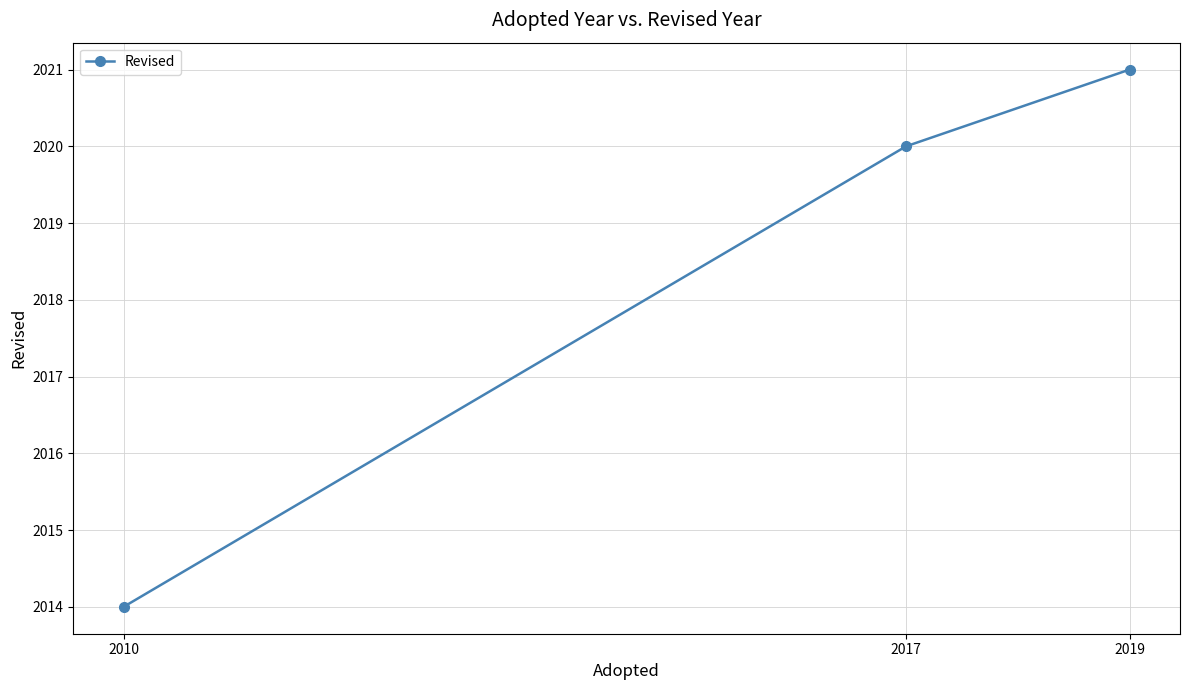

True or false: the data shows 3493 at 2010.

False